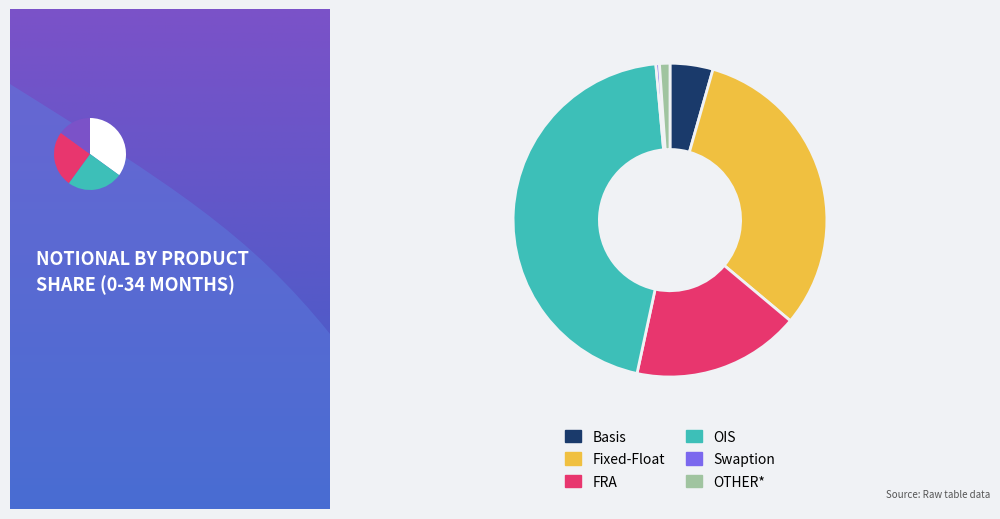

What percentage is the OTHER* slice, to the nearest percent?

1%